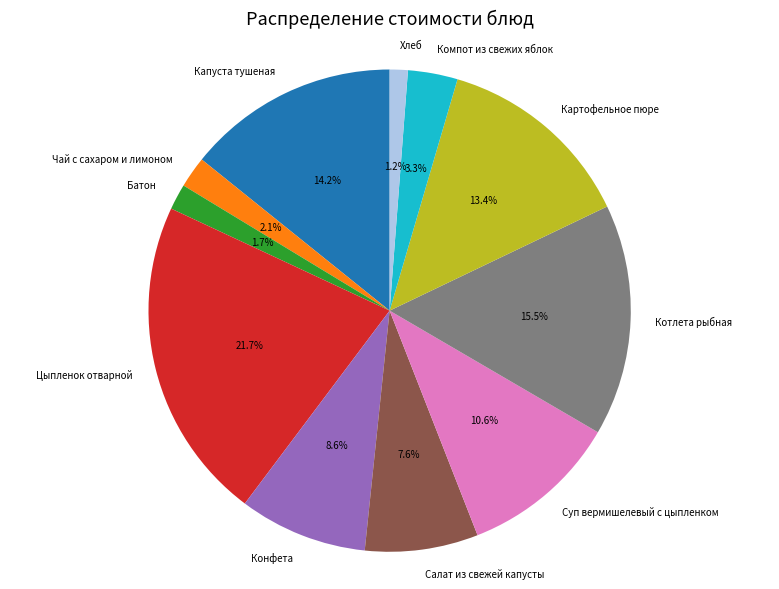

Is the sum of Котлета рыбная and Хлеб greater than half?

No